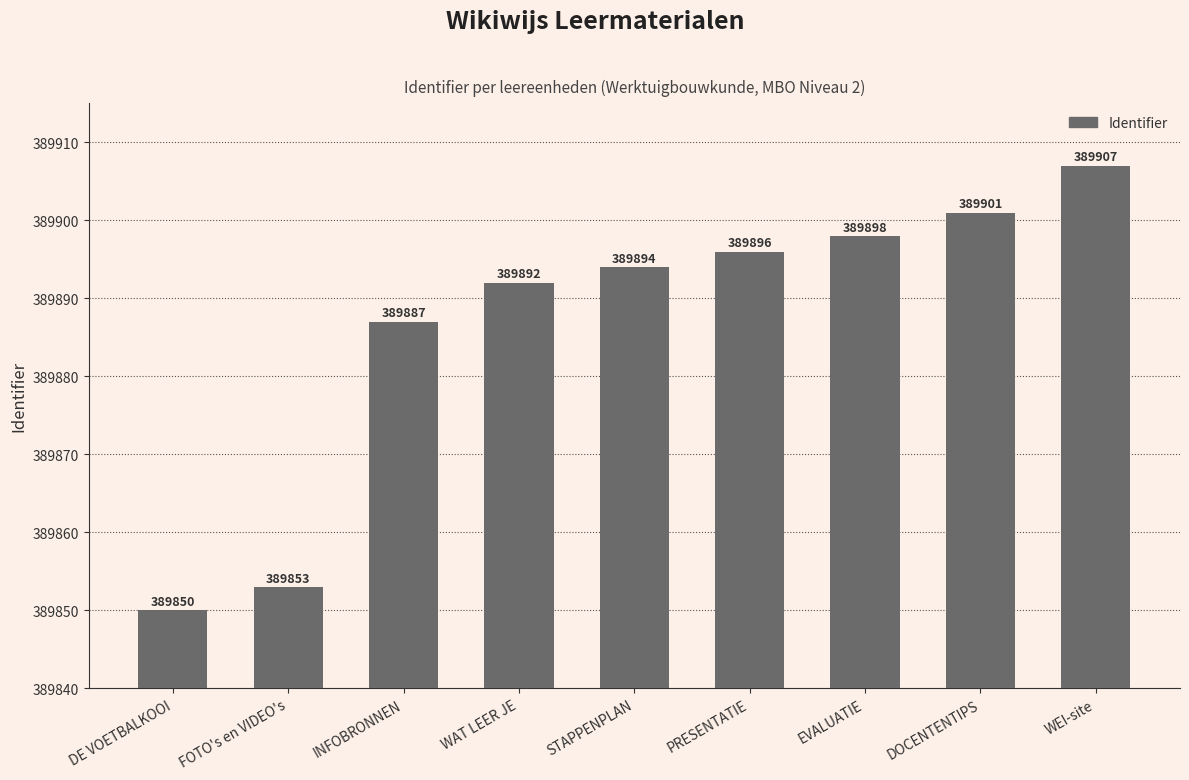

True or false: the data shows 389898 at EVALUATIE.

True